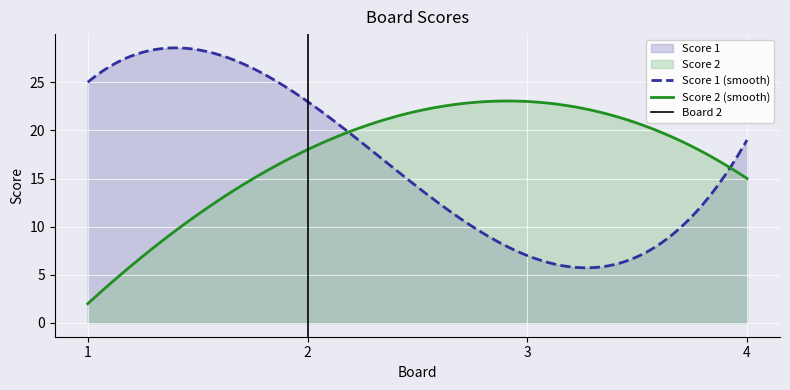

At which label does Score 2 reach its minimum?

1